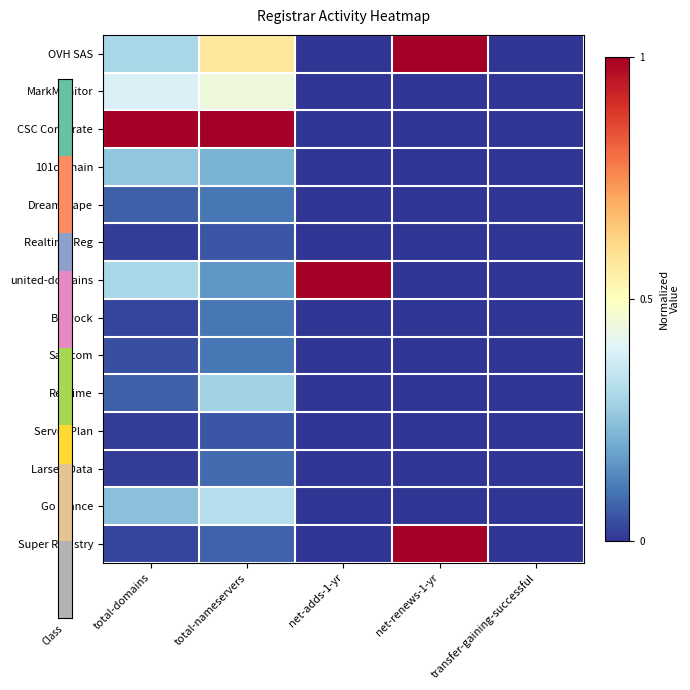

Which category has the highest value across all series?

net-renews-1-yr